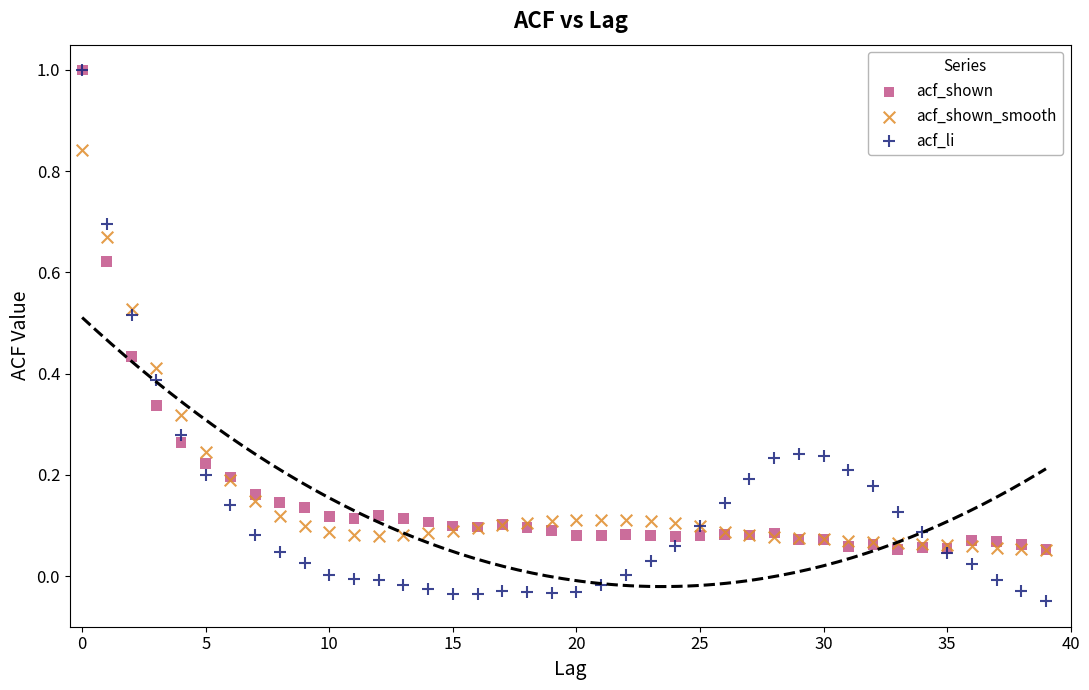

What are all the series names shown in the legend?

acf_shown, acf_shown_smooth, acf_li